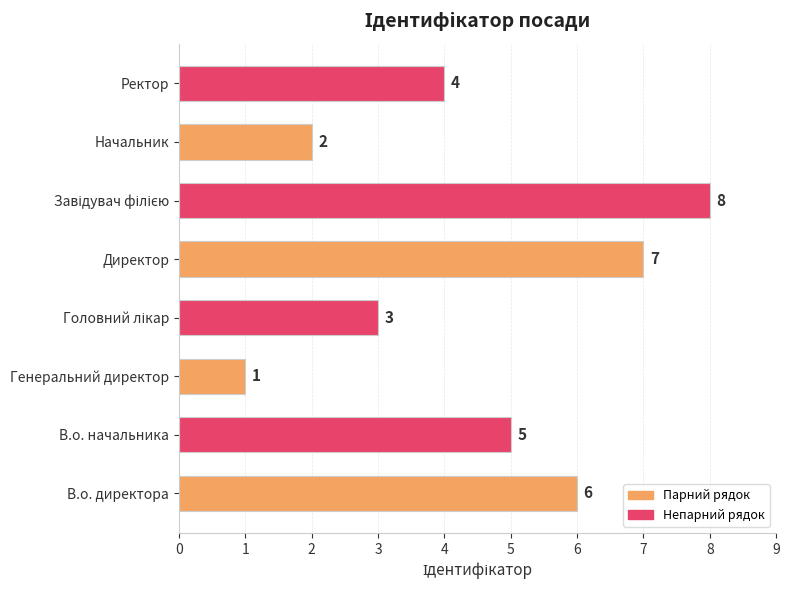

What is the sum of all values?

36